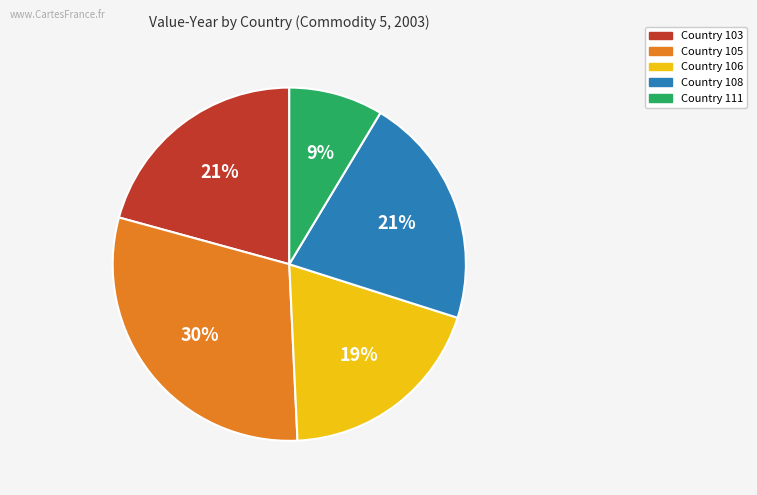

To the nearest percent, what is the difference between the largest and smallest slice percentages?

21%